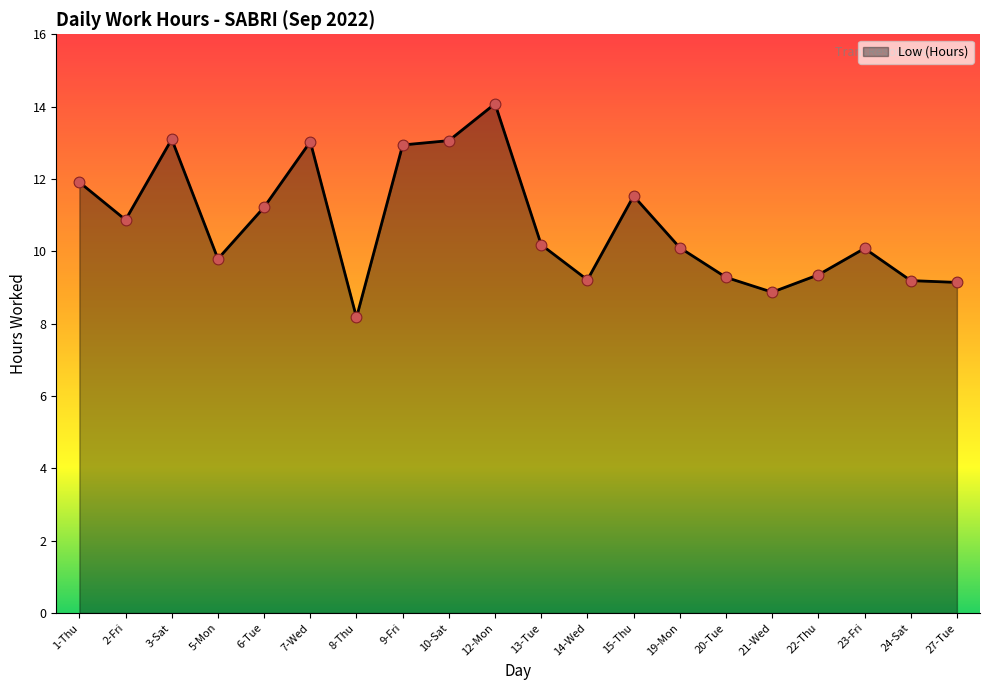

Approximately how many times larger is the value at 27-Tue compared to 13-Tue?

0.9